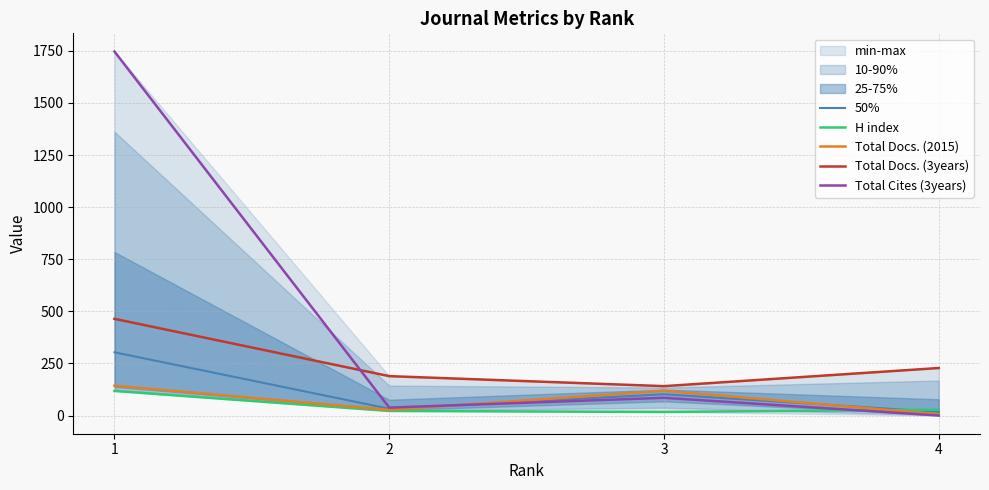

What is the total value across all series at 3?

464.0